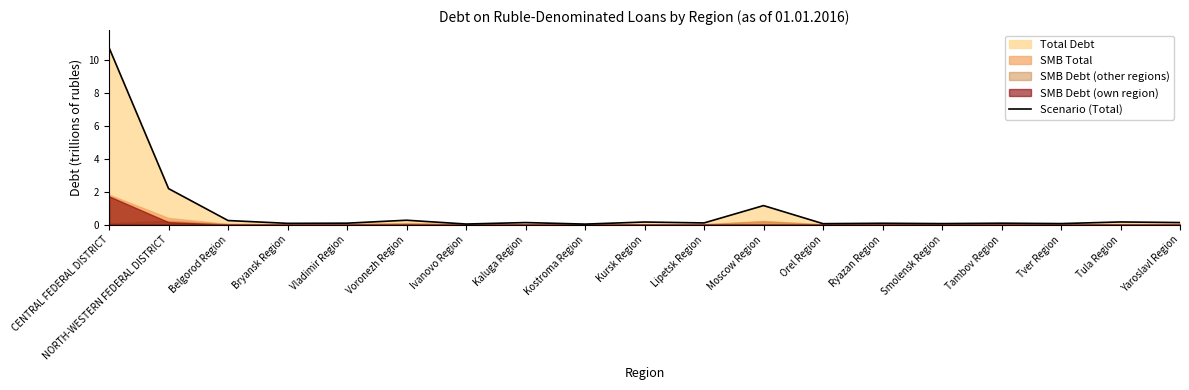

What is the label of the 18th point from the right?

NORTH-WESTERN FEDERAL DISTRICT